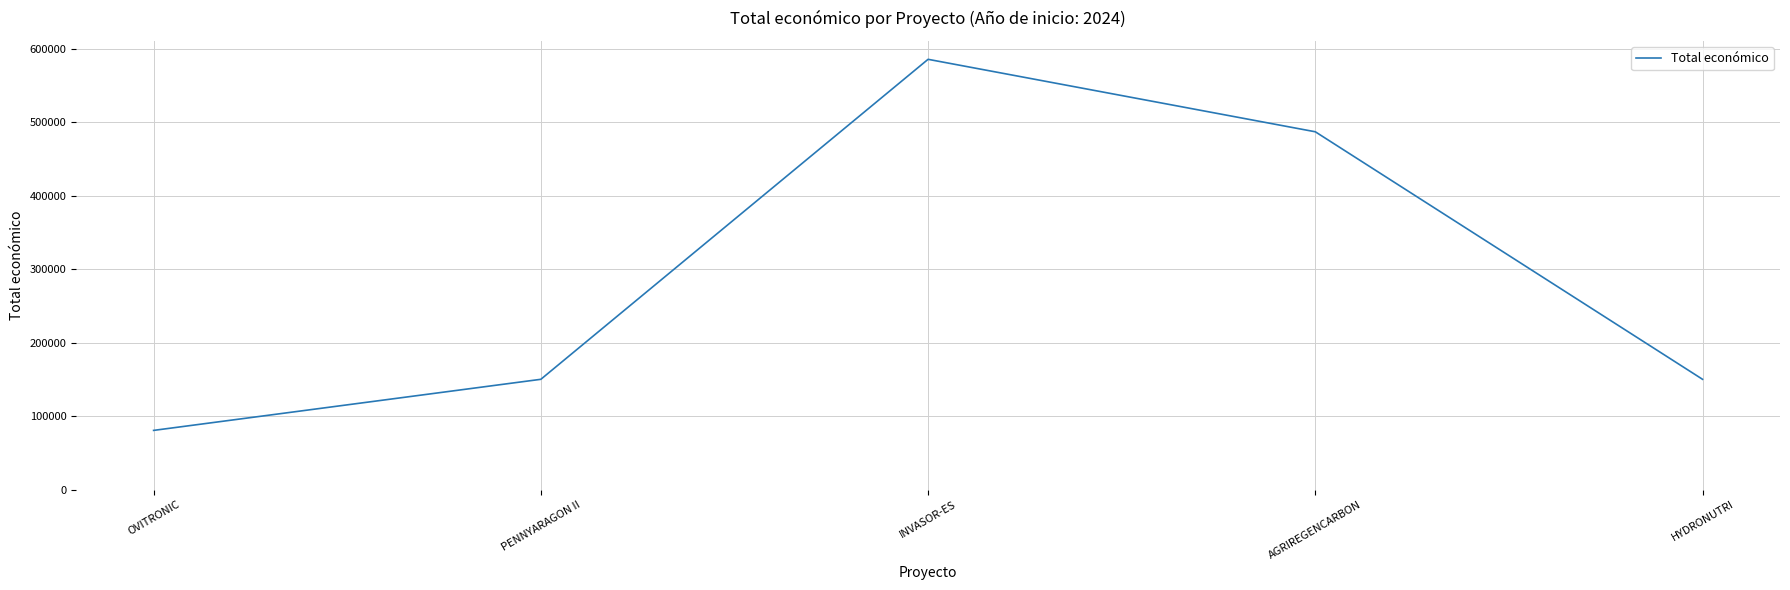

Reading left to right, transcribe all the data shown in this chart.

80498	150000	585346	486756	150000